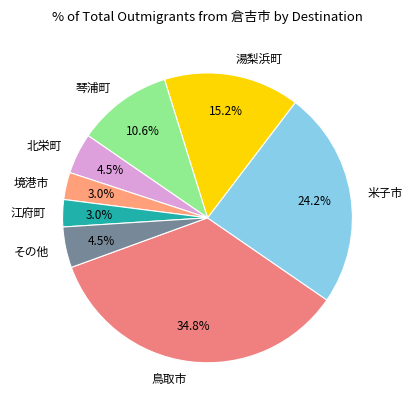

Does any single category account for the majority?

No